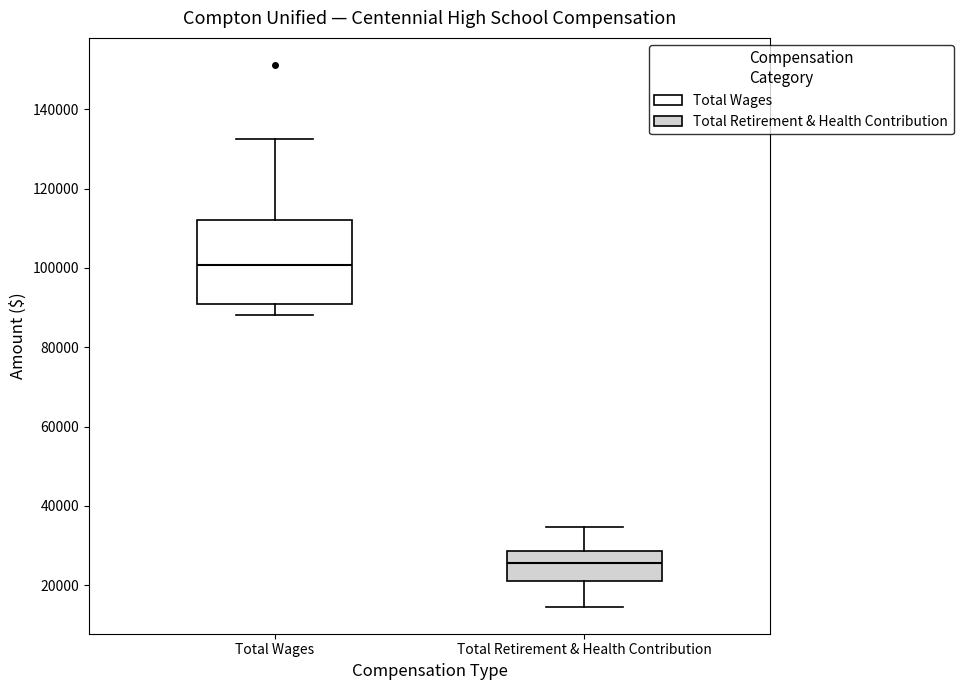

Comparing the boxes themselves (not the whiskers), which one is the tallest?

Total Wages